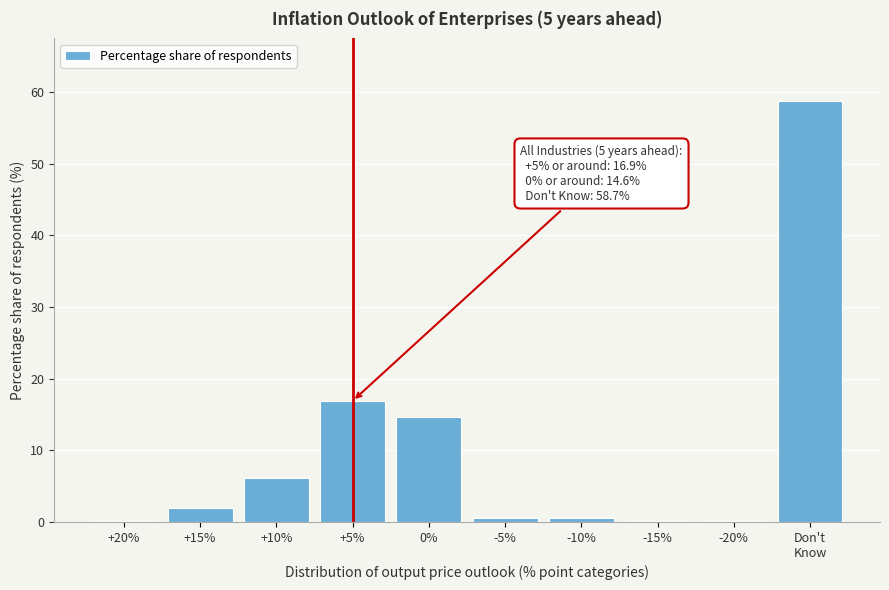

What is the sum of all values?

99.9